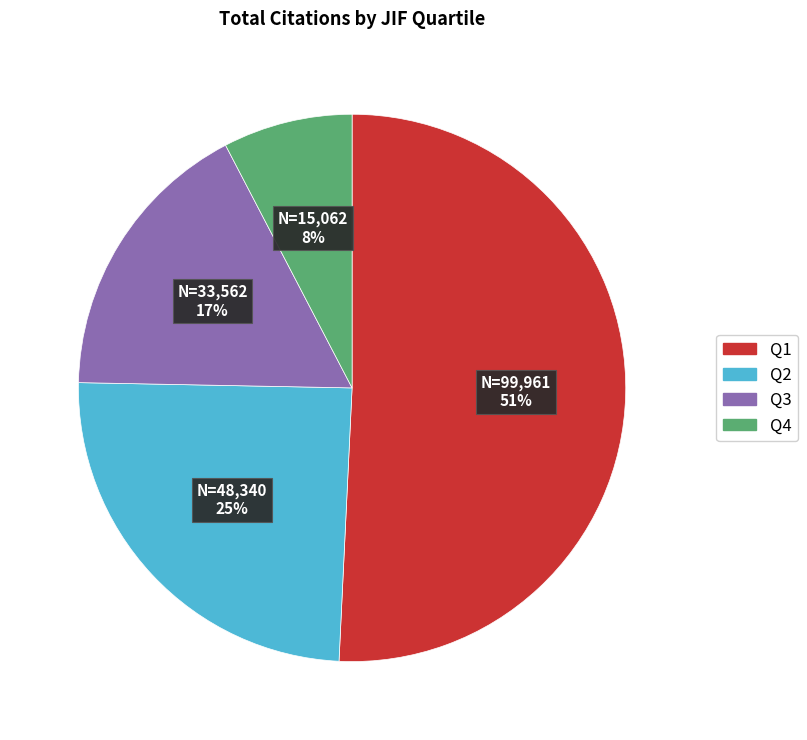

Combined, do Q4 and Q1 account for over 50%?

Yes